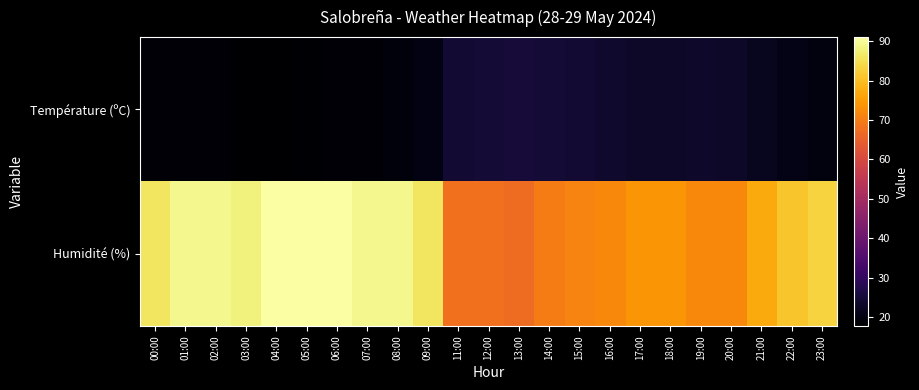

Reading left to right, list all the values displayed in this chart.

Température (ºC): 00:00=18.7	01:00=18.4	02:00=18.7	03:00=17.8	04:00=18.0	05:00=18.1	06:00=18.4	07:00=18.7	08:00=19.3	09:00=20.1	11:00=24.4	12:00=24.8	13:00=25.1	14:00=24.9	15:00=24.1	16:00=23.6	17:00=23.2	18:00=23.1	19:00=23.3	20:00=23.2	21:00=22.0	22:00=20.8	23:00=19.6
Humidité (%): 00:00=86.0	01:00=89.0	02:00=89.0	03:00=88.0	04:00=91.0	05:00=91.0	06:00=91.0	07:00=89.0	08:00=89.0	09:00=86.0	11:00=68.0	12:00=68.0	13:00=67.0	14:00=70.0	15:00=71.0	16:00=72.0	17:00=74.0	18:00=74.0	19:00=72.0	20:00=72.0	21:00=77.0	22:00=81.0	23:00=83.0